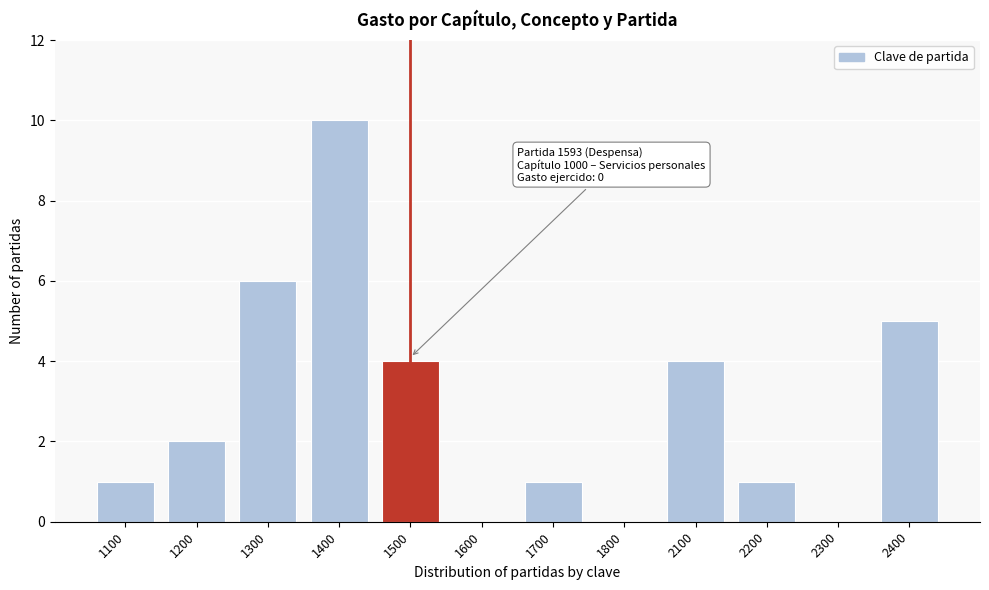

Reading left to right, what are all the values shown in this chart?

1100=1	1200=2	1300=6	1400=10	1500=4	1600=0	1700=1	1800=0	2100=4	2200=1	2300=0	2400=5